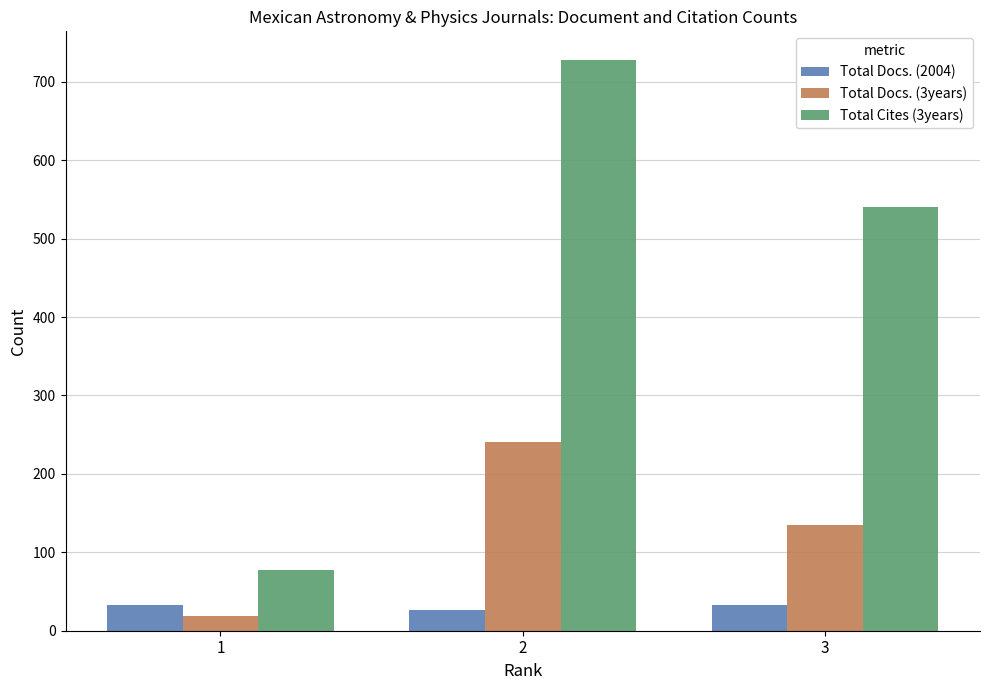

The value of Total Docs. (3years) at 3 is 85. True or false?

False